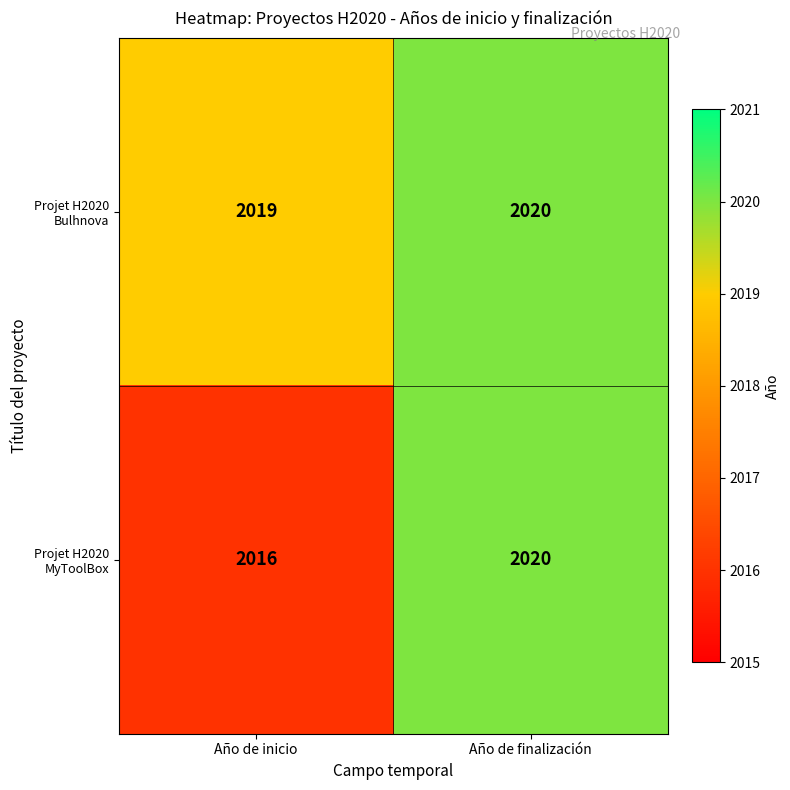

What is the maximum value shown in the chart?

2020